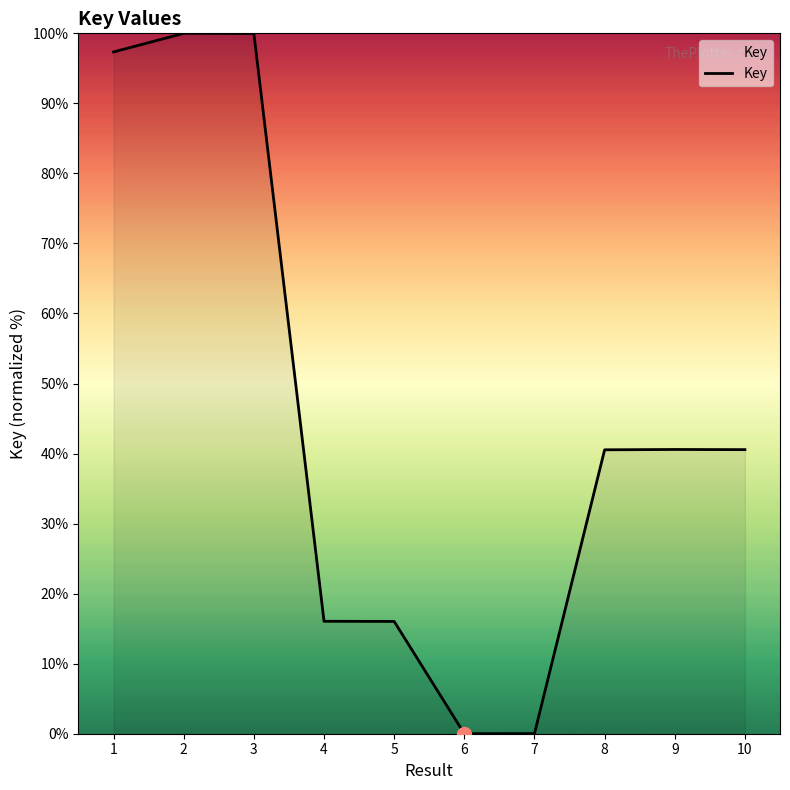

Does the chart have visible grid lines?

No